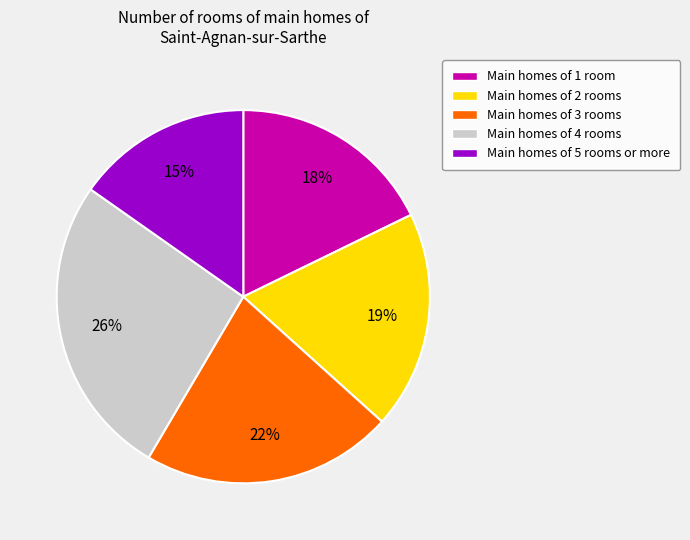

Is the sum of Main homes of 1 room and Main homes of 5 rooms or more greater than half?

No